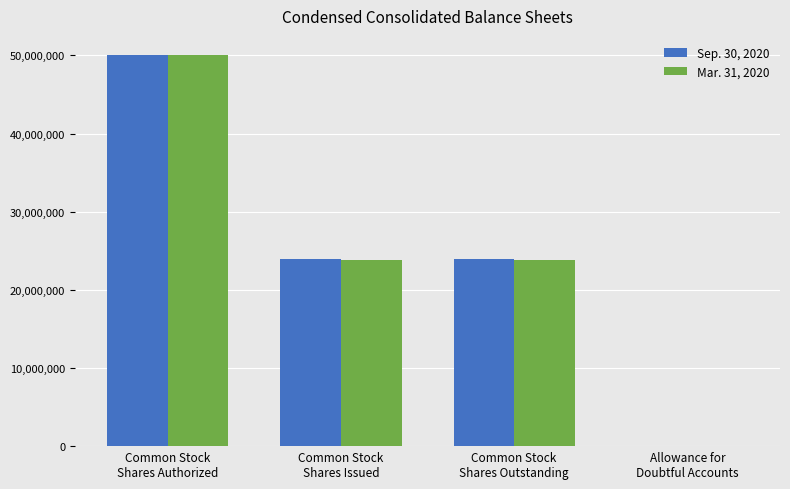

True or false: Mar. 31, 2020 has a value of 23771620 at Common Stock
Shares Issued.

True